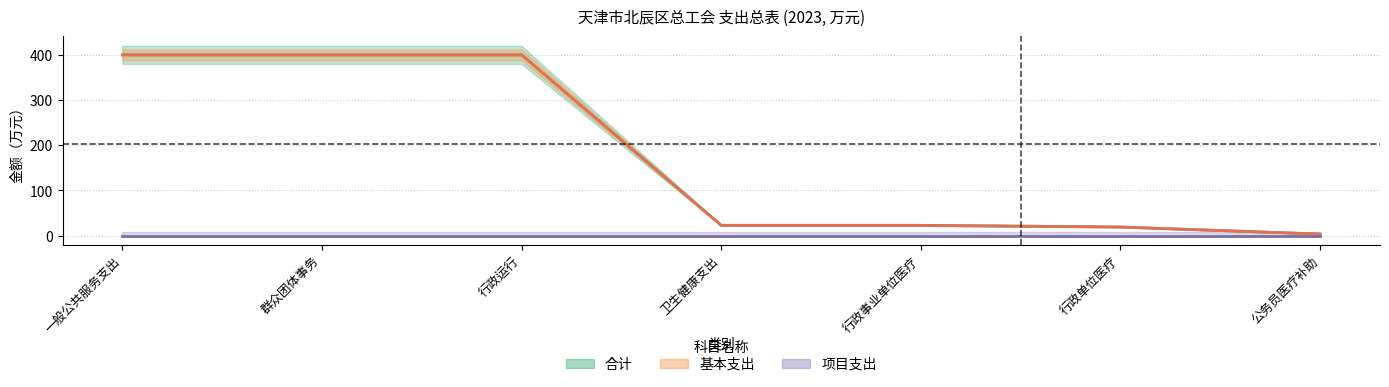

Is it true that 基本支出 equals 399.7 at 一般公共服务支出?

True